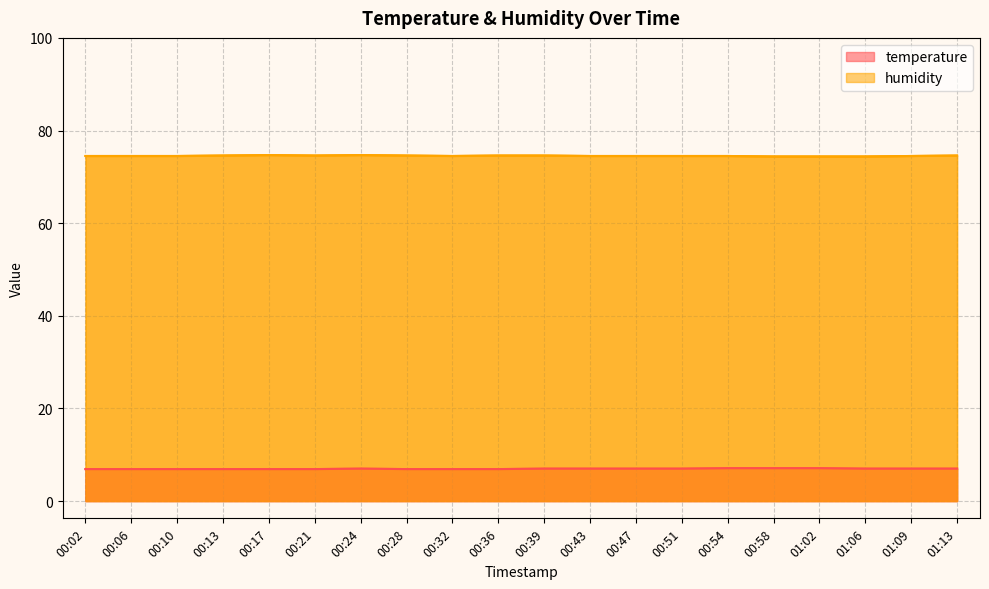

What is the minimum value for temperature?

6.9